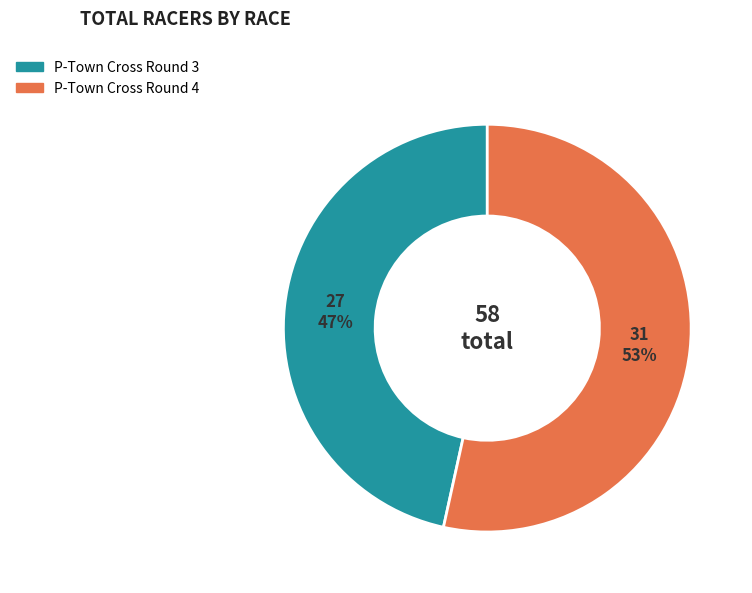

Does P-Town Cross Round 3 account for over 50% of the chart?

No